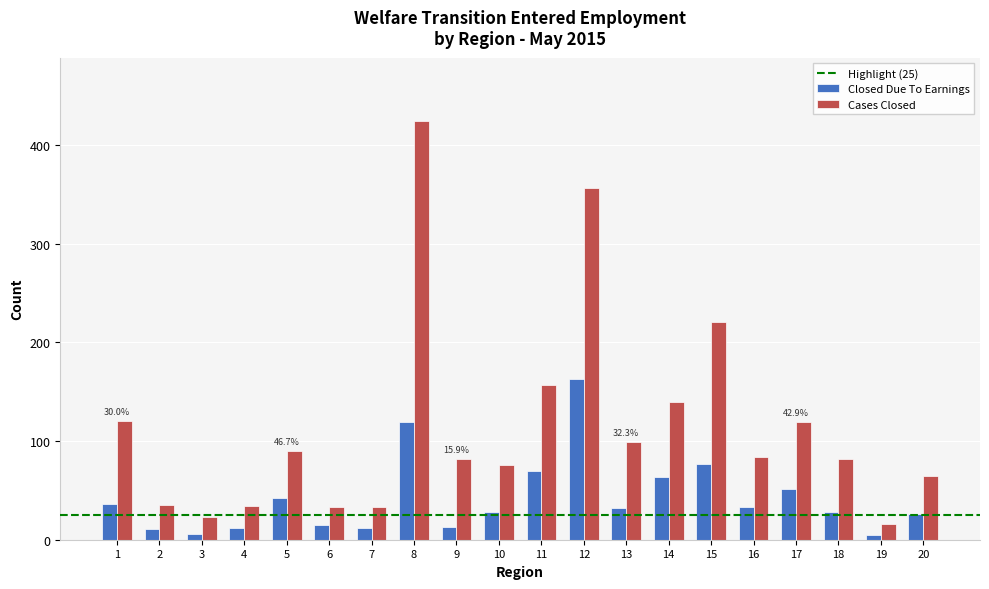

At 4, list the series in order from smallest to largest.

Closed Due To Earnings, Cases Closed